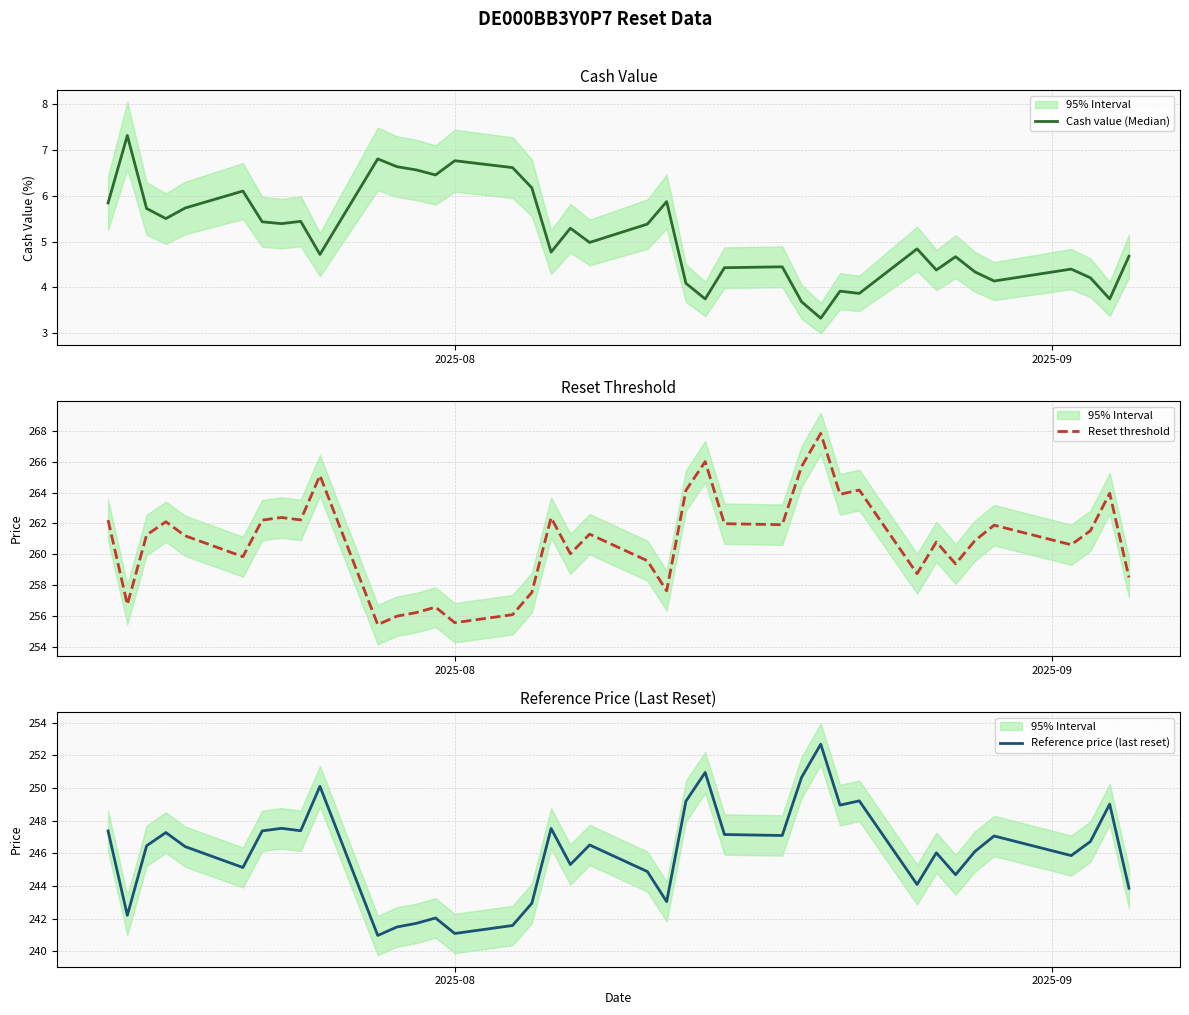

Is this an area chart (filled region under the line)?

No